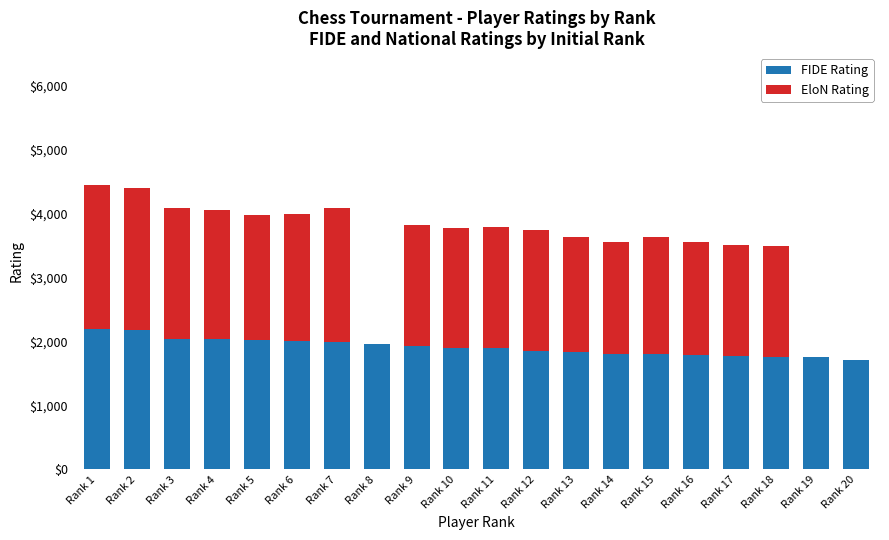

What value does the FIDE Rating series have at Rank 5, to the nearest 50?

2000